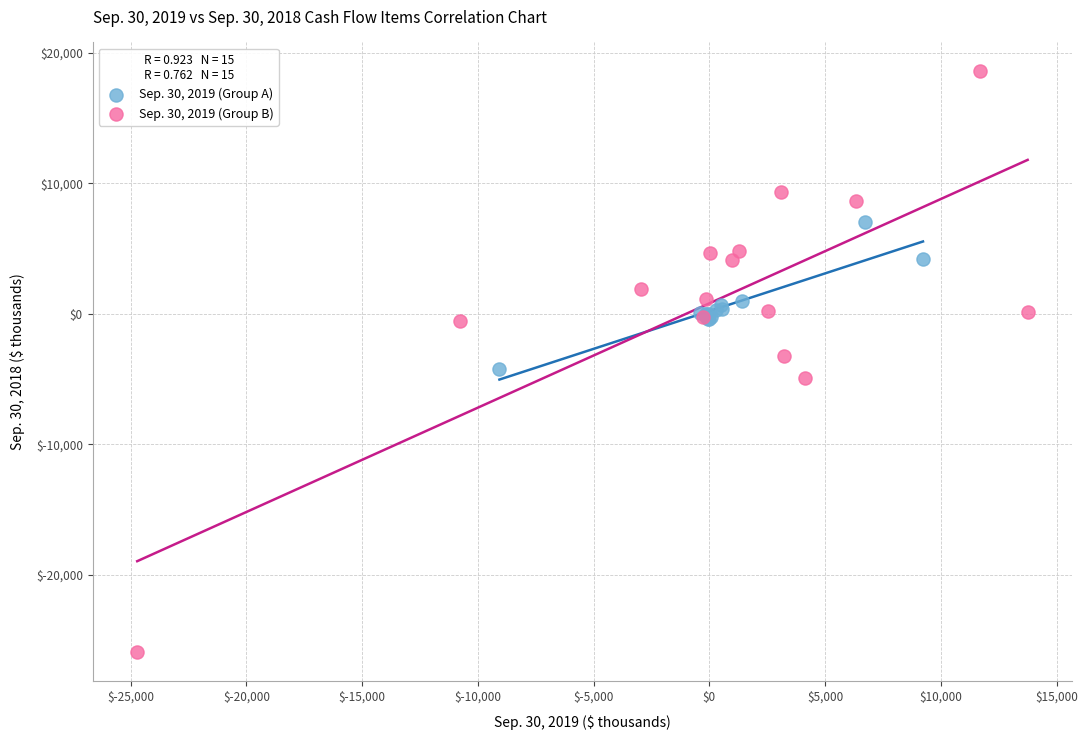

Which series has the widest spread of Y values?

Sep. 30, 2019 (Group B)